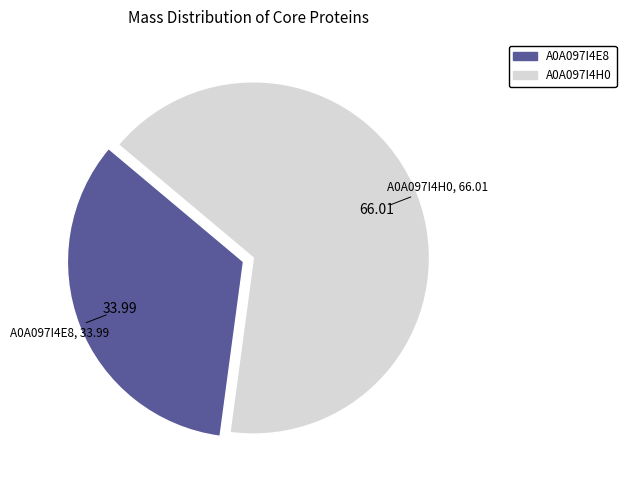

Does any single category account for the majority?

Yes